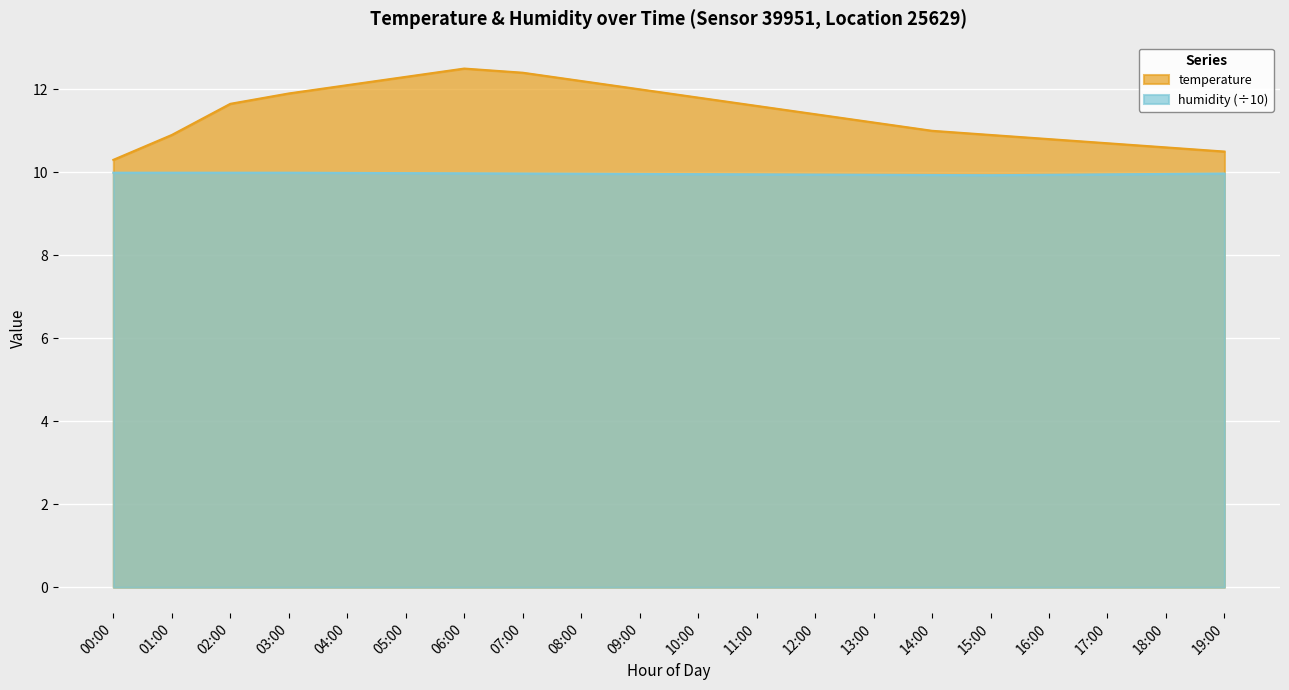

True or false: humidity and temperature cross at least once.

False